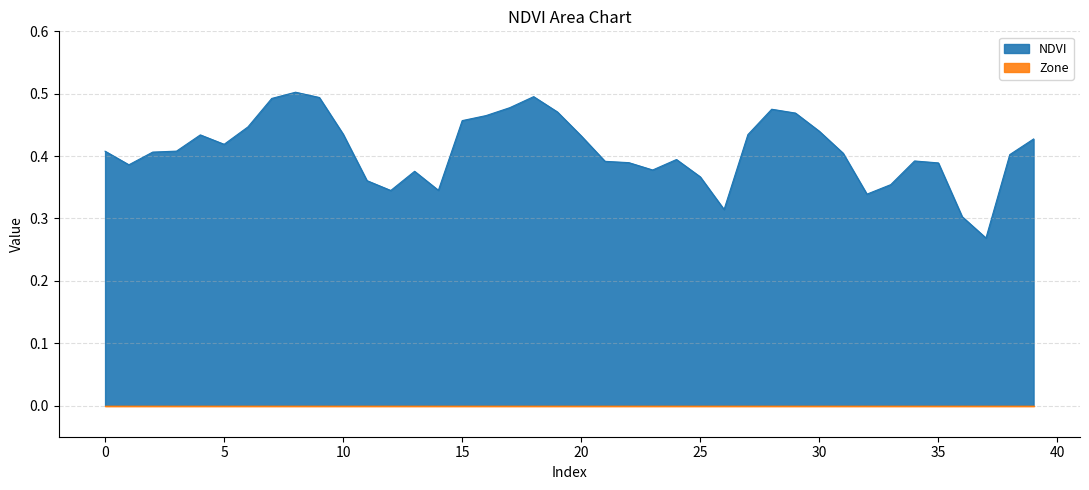

What is the maximum value shown in the chart?

0.5